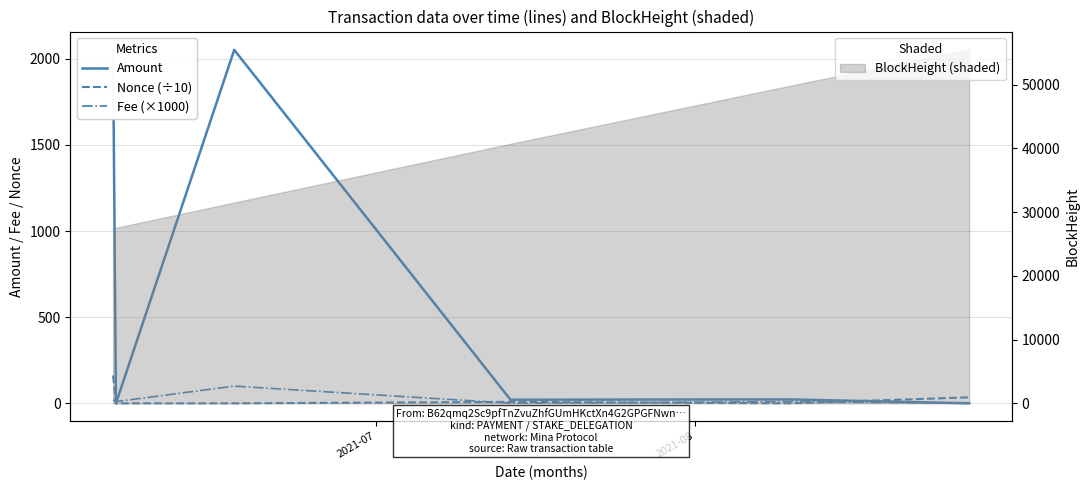

What is the highest value of the BlockHeight (shaded) series?

55560